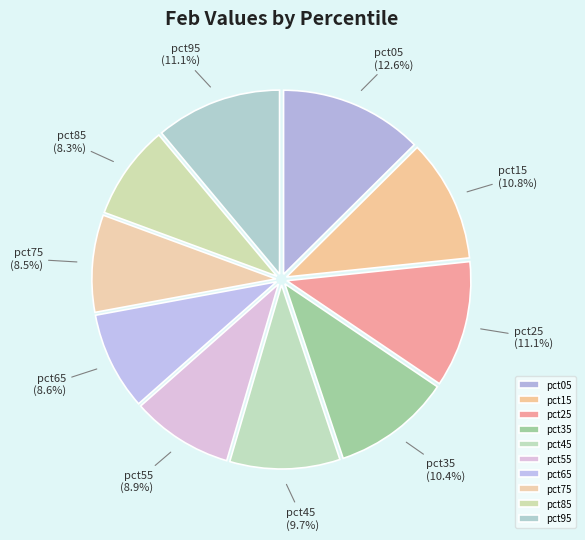

Is there a majority slice in this chart?

No